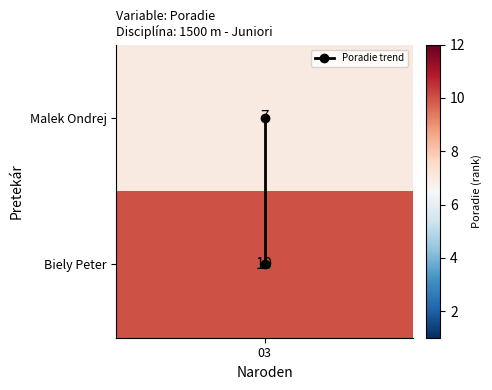

Where is the data nearest to the value 0?

03